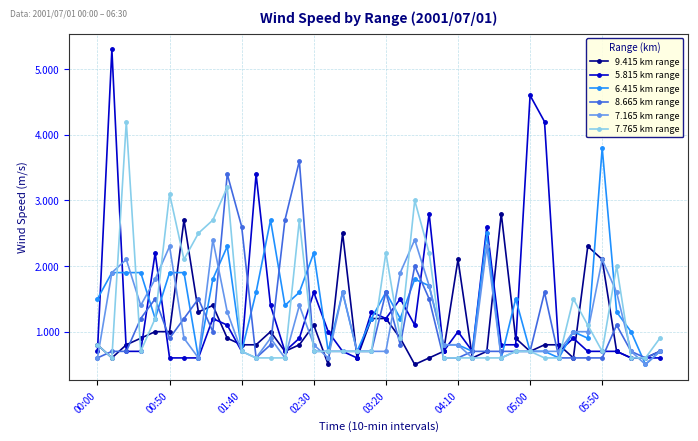

What is the average value of the 8.665 km range series?

1.1